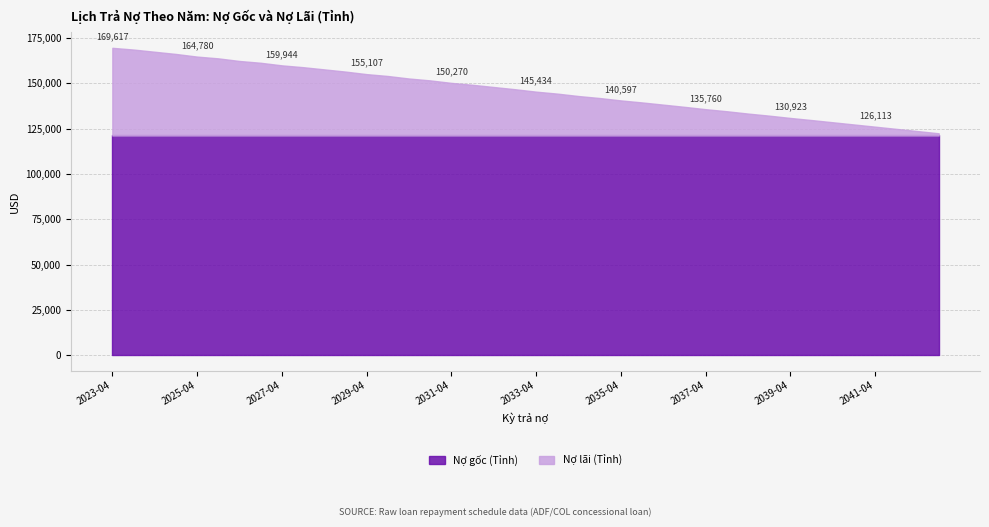

Is it true that Nợ lãi (Tỉnh) equals 7602.2 at 2041-04?

False